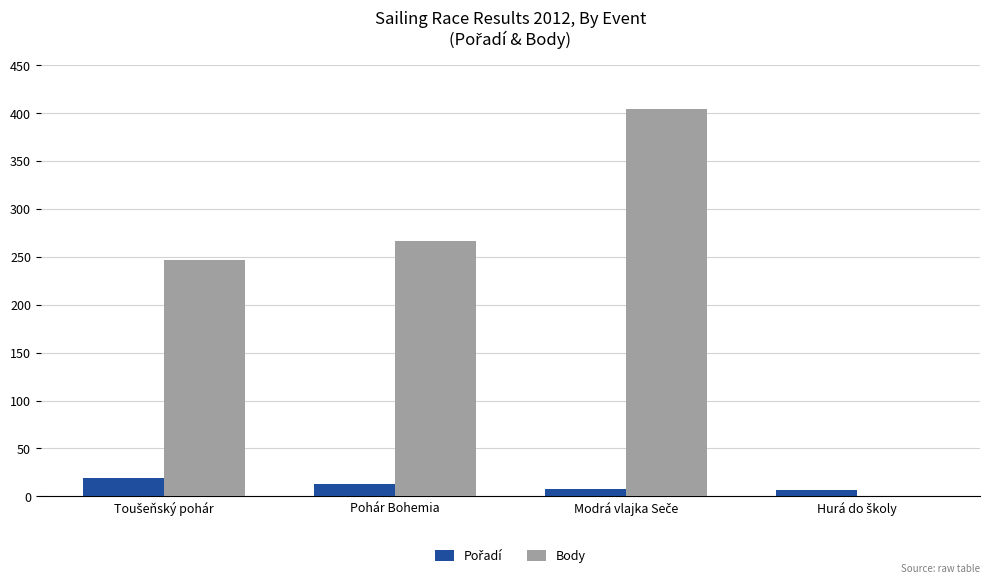

What is the highest value of the Body series?

404